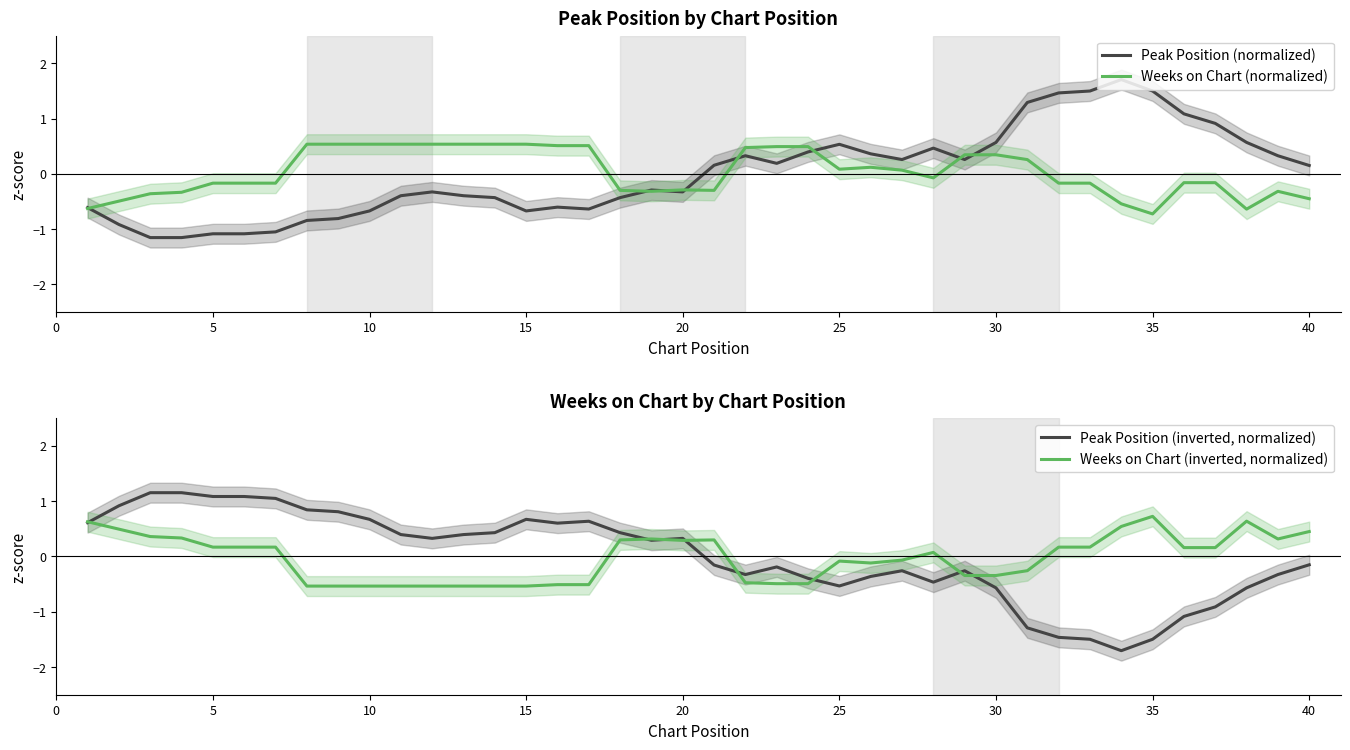

How many values in the Weeks on Chart (inverted, normalized) series exceed 0?

21